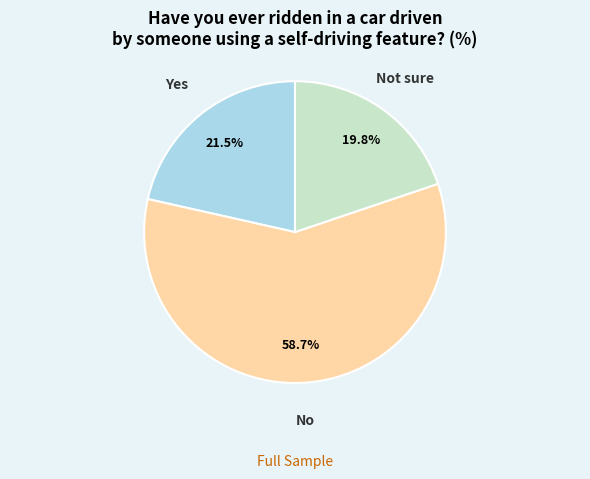

To the nearest percent, what is the average slice percentage?

33%